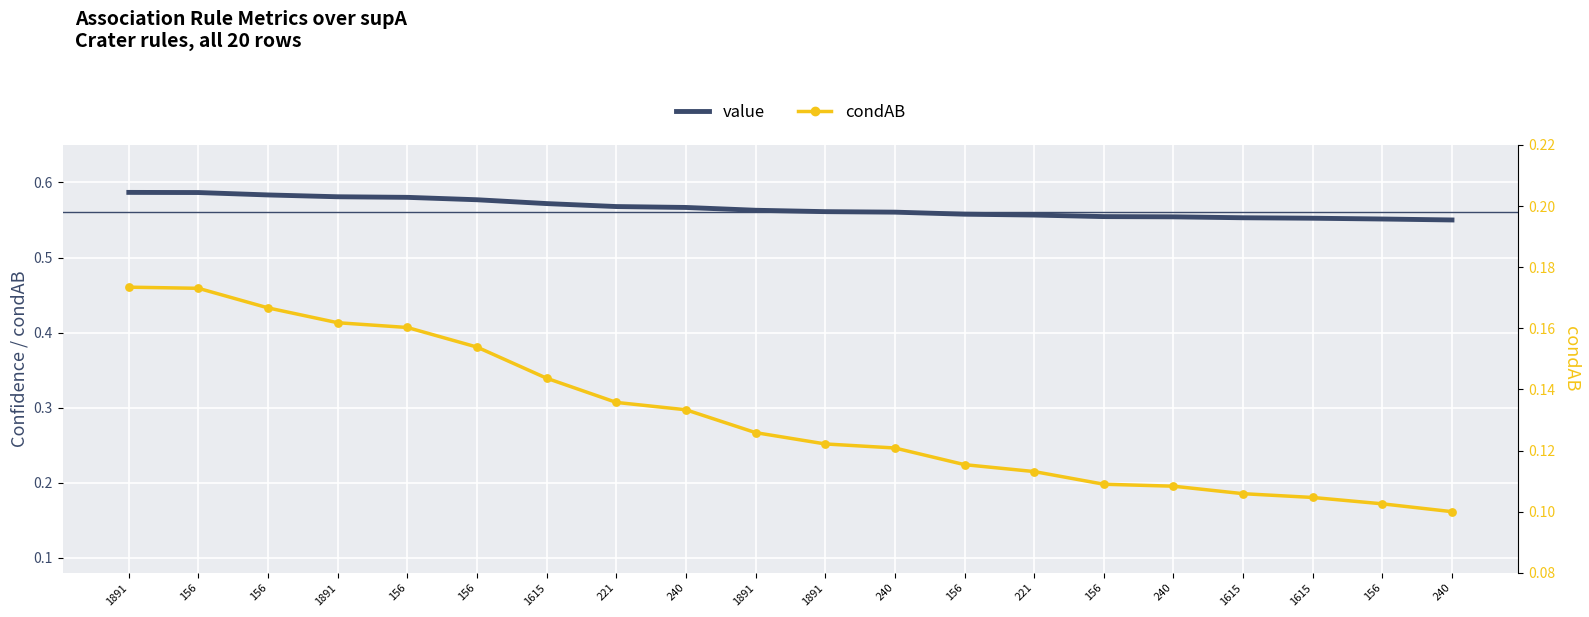

Which series has the largest Y range (max minus min)?

condAB (detected rate)